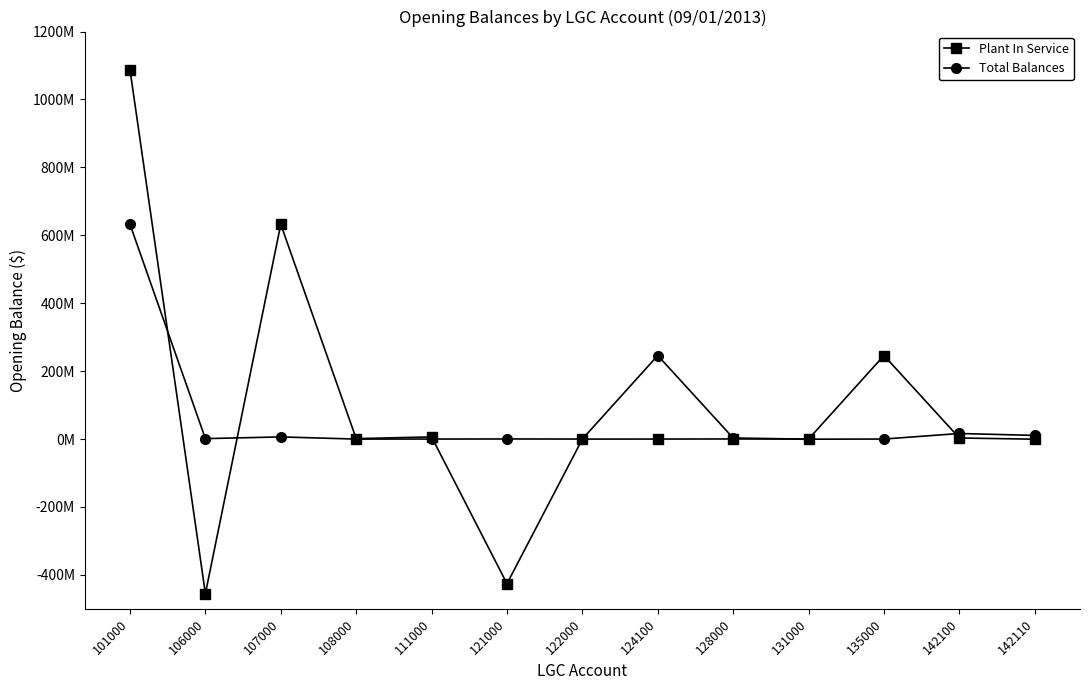

At which label is Total Balances closest to 315974474?

124100